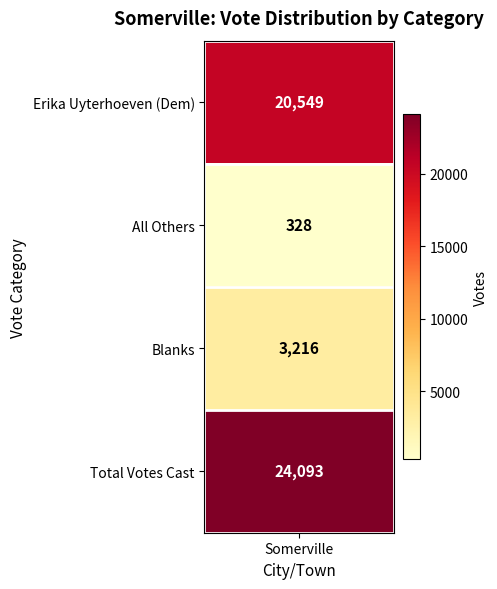

Reading left to right, list all the values displayed in this chart.

20549	328	3216	24093